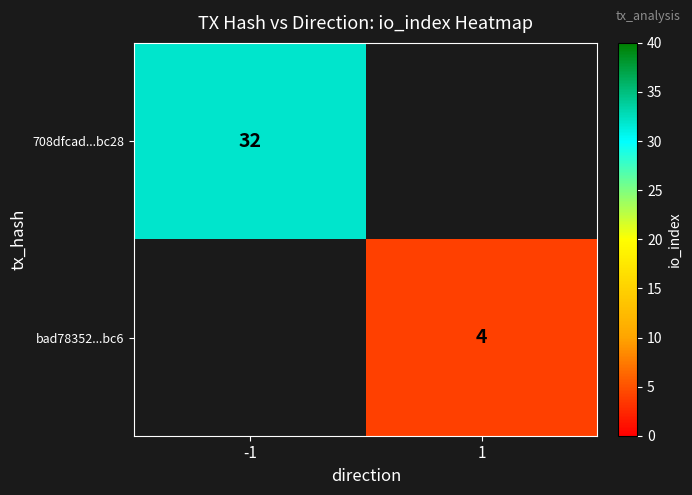

True or false: 708dfcad...bc28 has a value of 20 at -1.

False